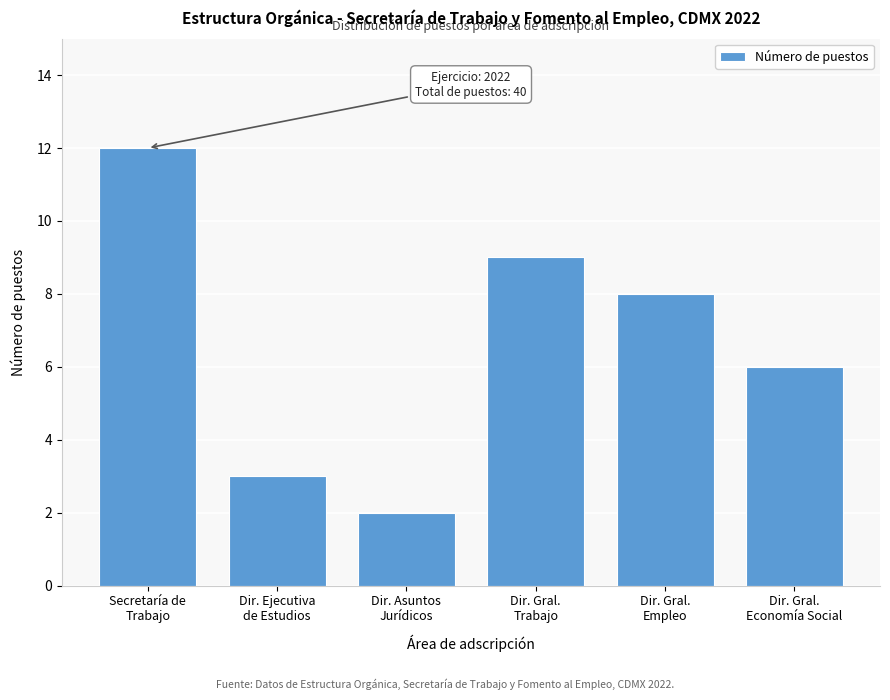

Reading left to right, extract all data points from this chart.

12	3	2	9	8	6